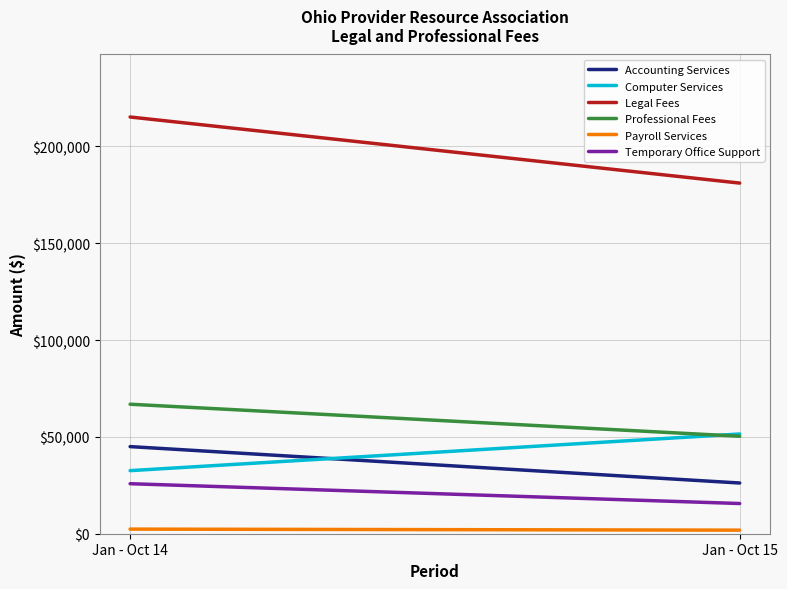

What is the highest value of the Legal Fees series?

215232.0